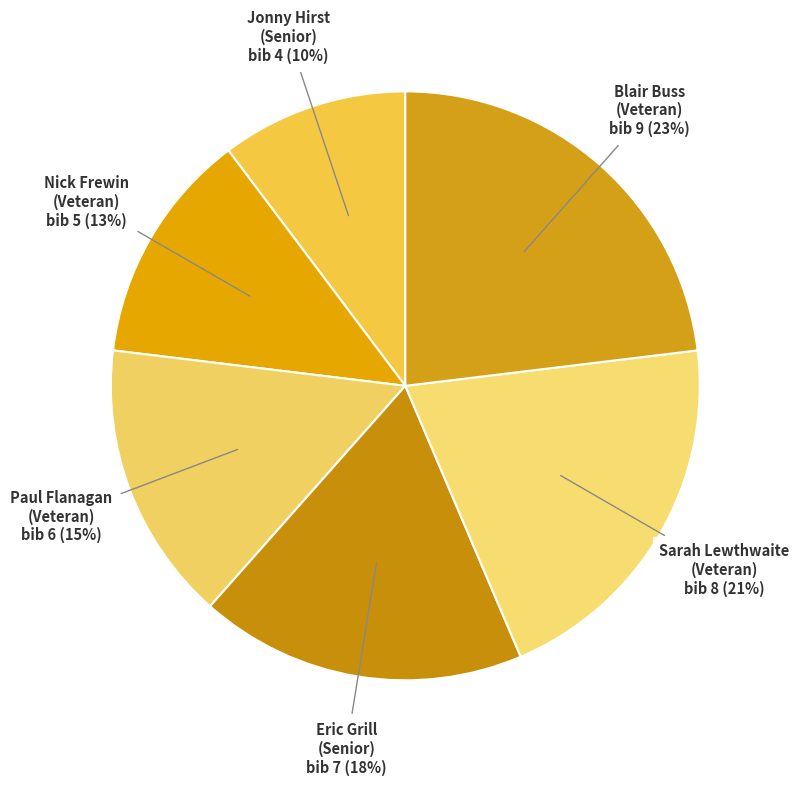

How many slices are in this pie chart?

6